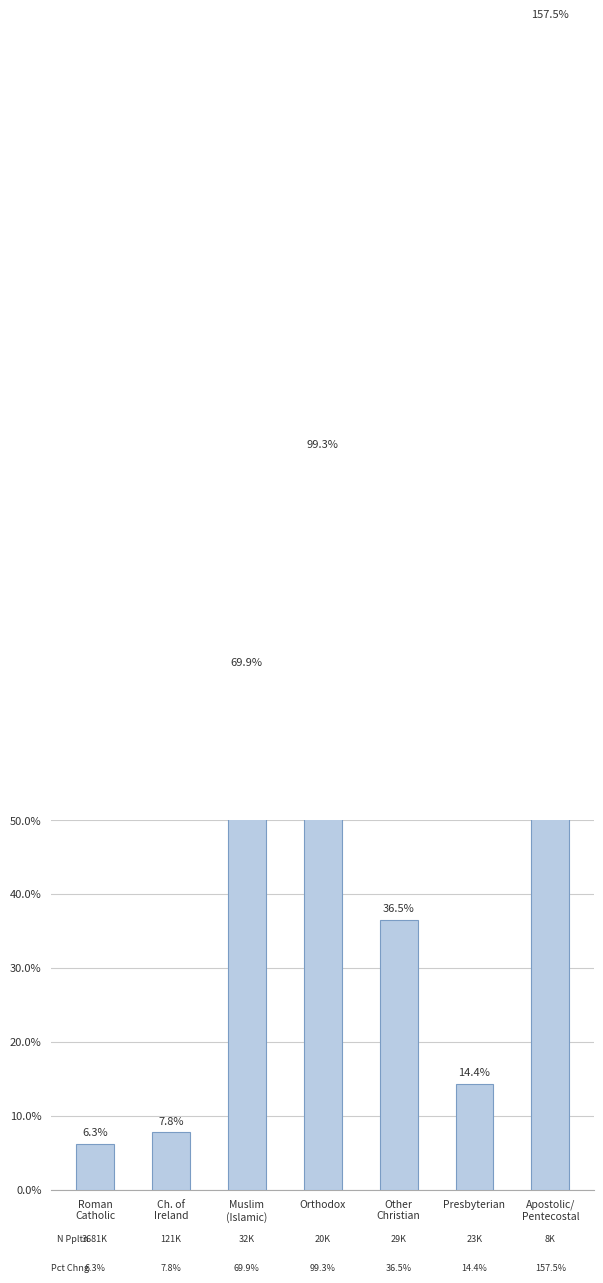

Between Roman
Catholic and Ch. of
Ireland, which is larger?

Ch. of
Ireland